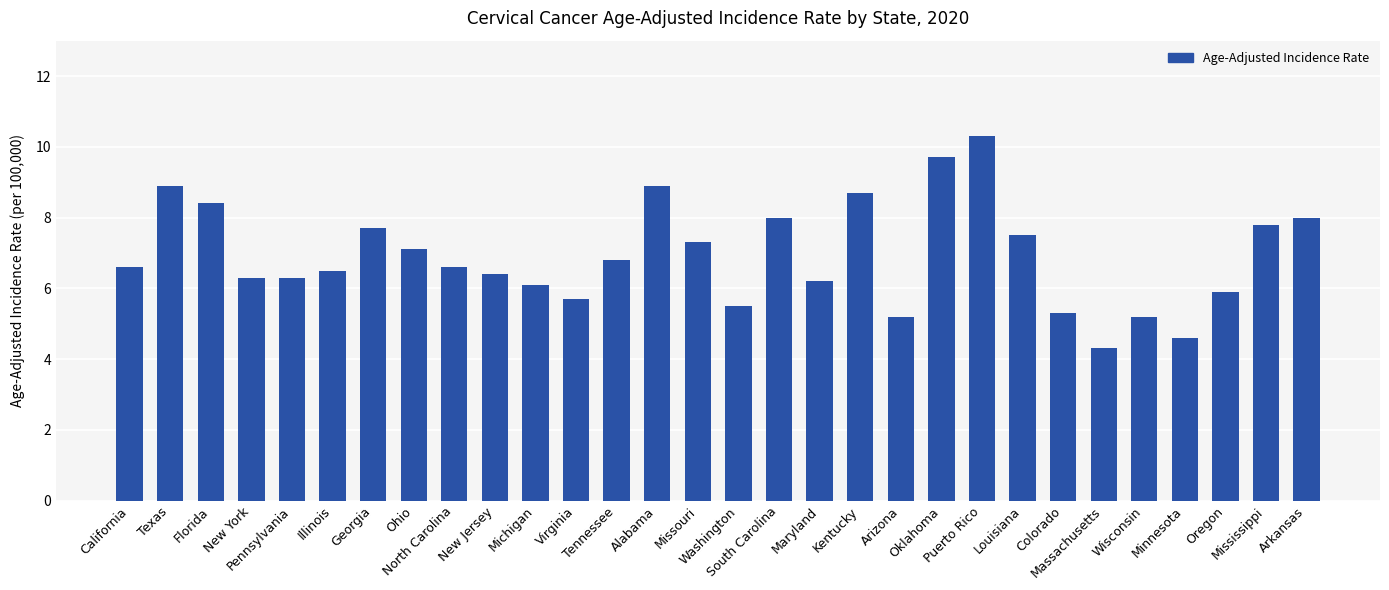

Which has a higher value, South Carolina or Florida?

Florida